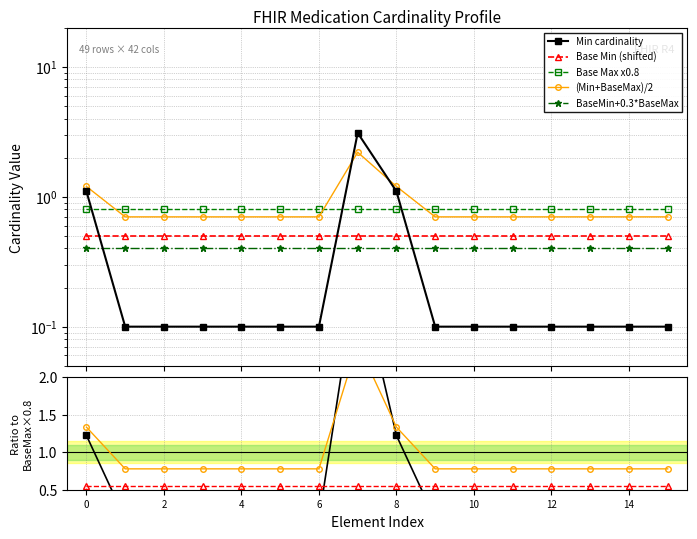

What is the label of the 11th point from the left?

10